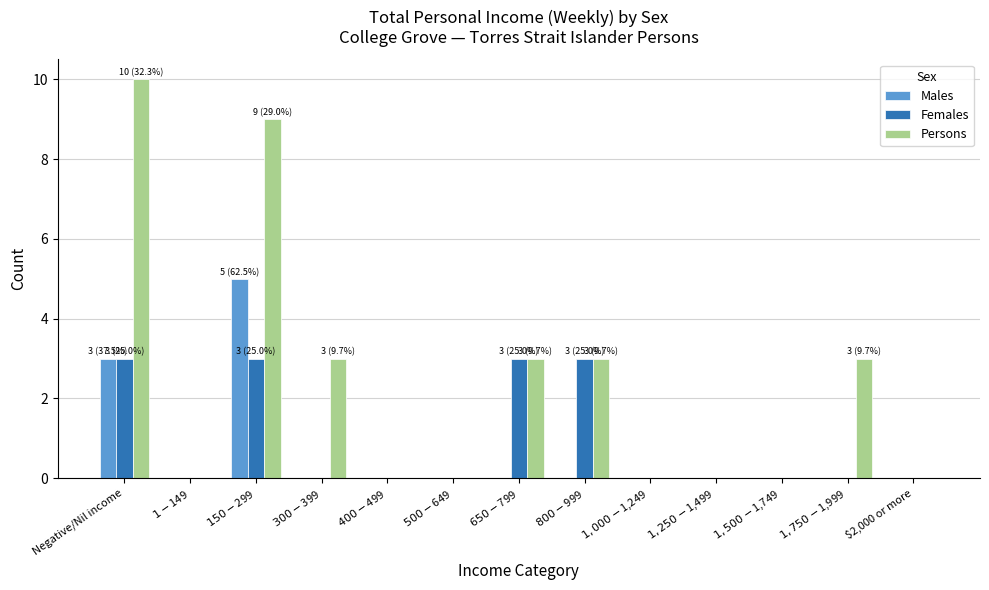

What is the maximum value for Persons?

10